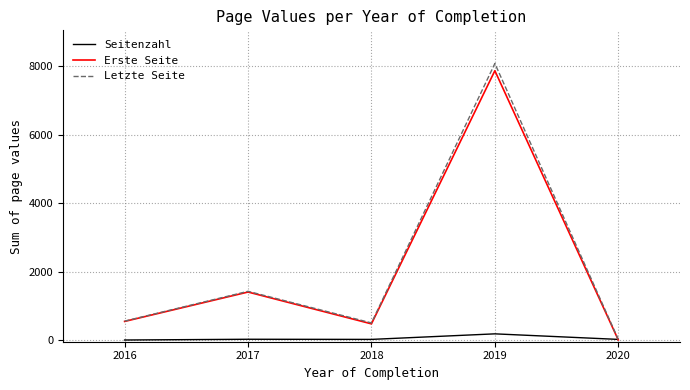

The value of Letzte Seite at 2019 is 8080. True or false?

True